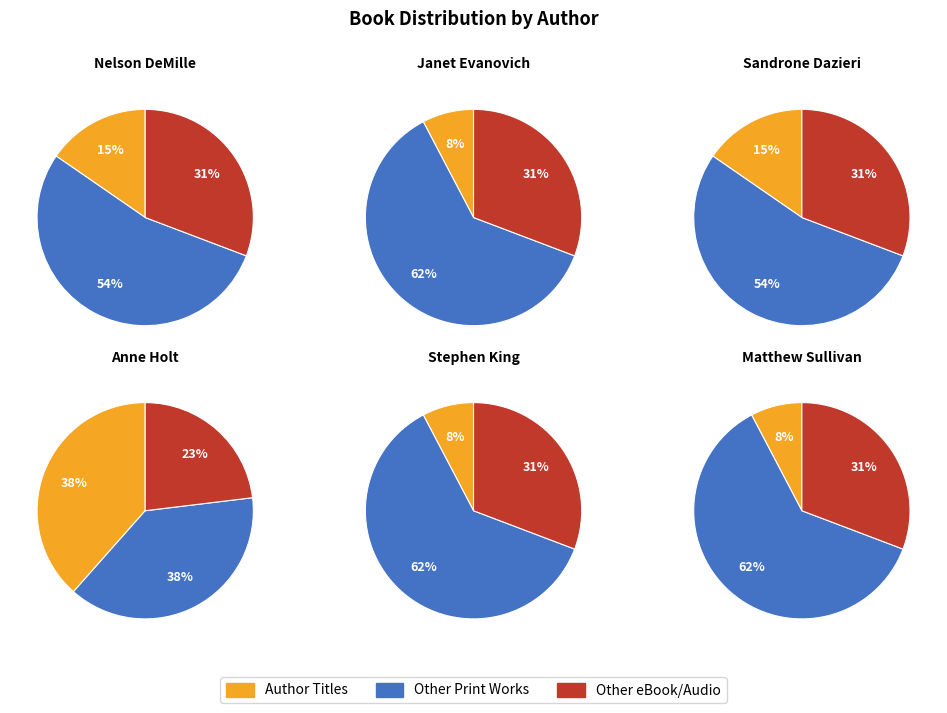

The Matthew Sullivan slice represents 8% of the pie. True or false?

True